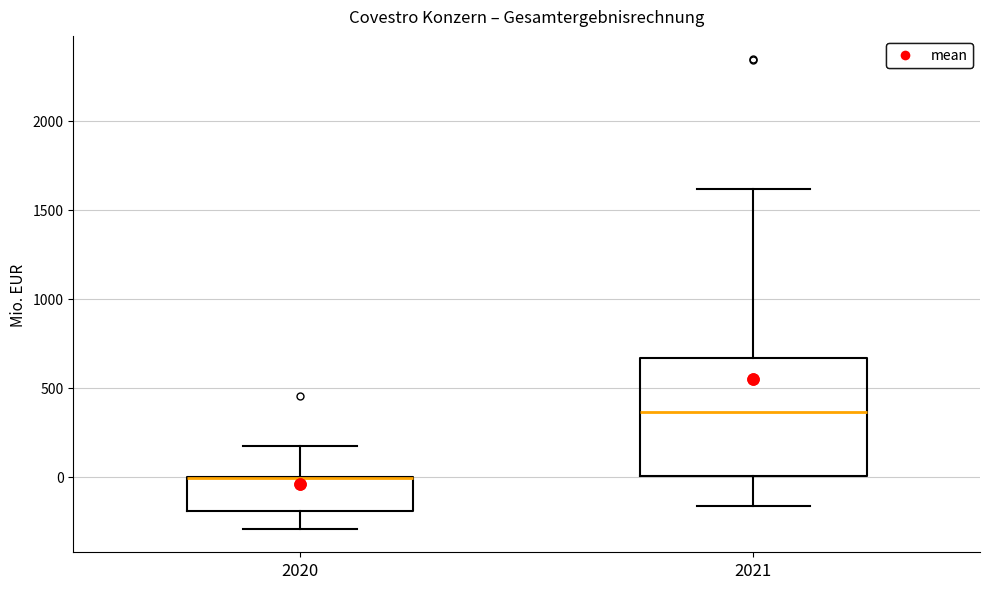

Reading left to right, read every box against the y-axis: the position of its median line, the range the box covers, and the ends of its whiskers. The values are not printed on the chart, so give them approximately, as read against the axis.

2020: median 0 (drawn on the box's upper edge), box -200 to 0, whiskers -300 to 150
2021: median 350, box 0 to 650, whiskers -150 to 1600